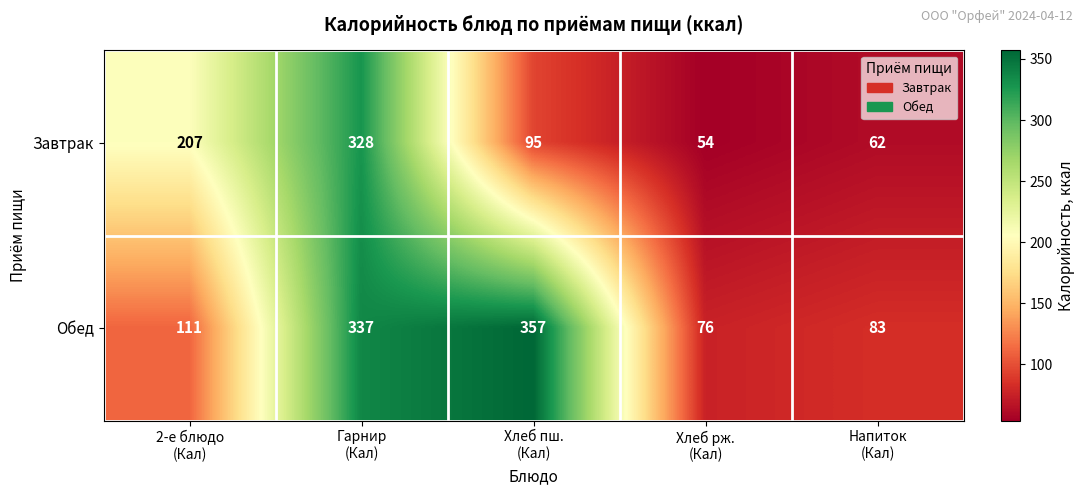

At how many categories does at least one series exceed 308?

2